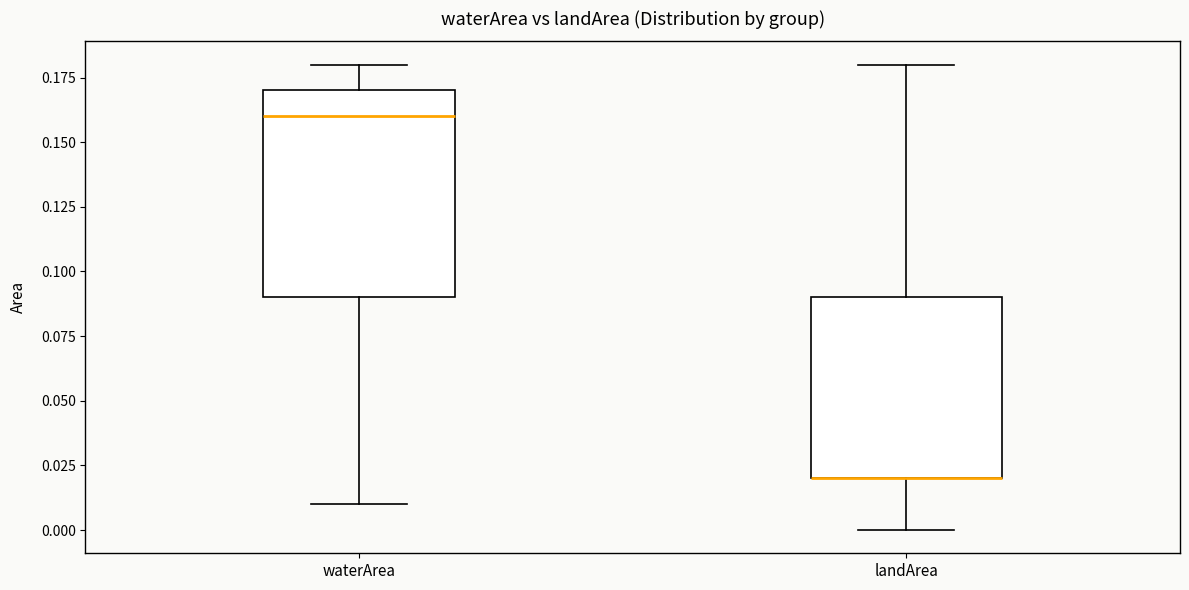

Reading left to right, transcribe this box plot: for each box, give where its median line is, the range the box spans, and where its two whiskers end, as read against the y-axis. The values are not printed on the chart, so give them approximately, as read against the axis.

waterArea: median 0.16, box 0.09 to 0.17, whiskers 0.01 to 0.18
landArea: median 0.02 (drawn on the box's lower edge), box 0.02 to 0.09, whiskers 0.00 to 0.18